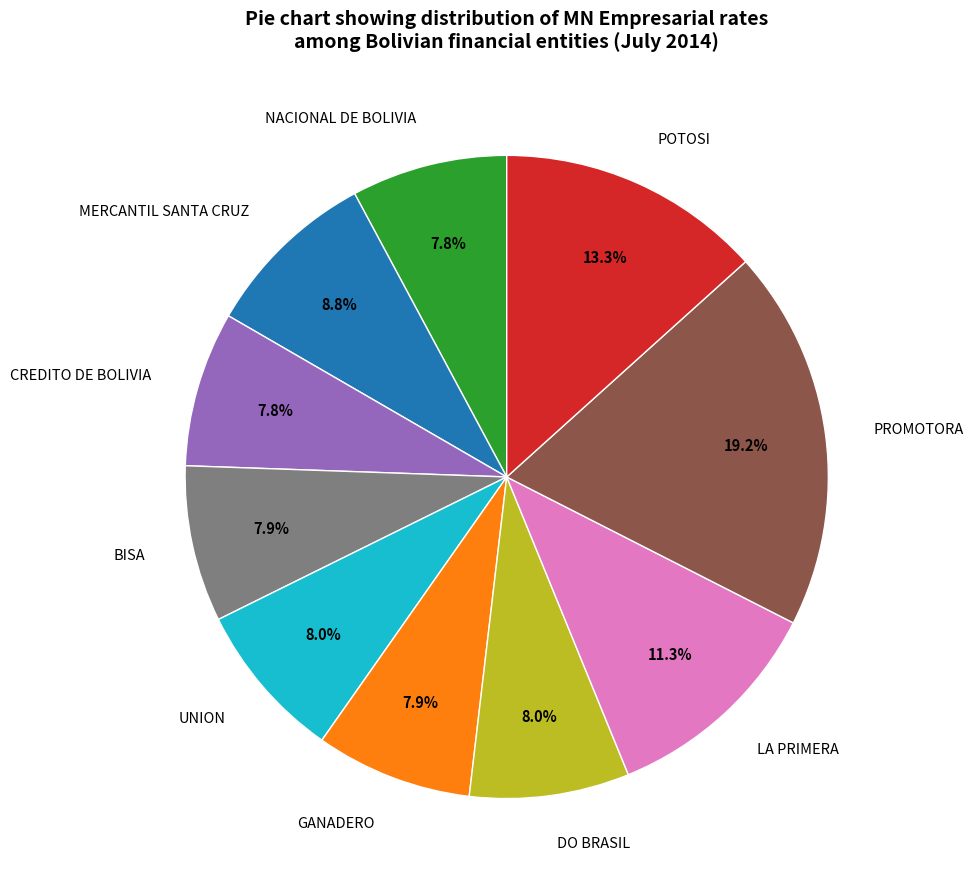

True or false: CREDITO DE BOLIVIA accounts for 1% of the total.

False